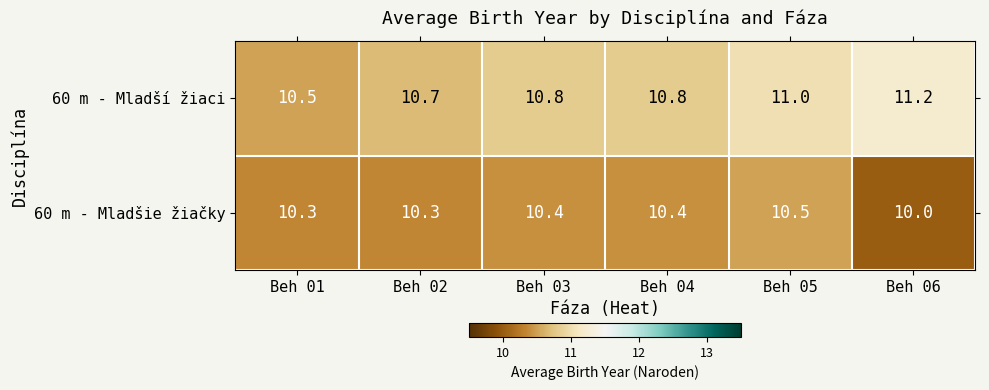

What is the difference between the highest and lowest values at Beh 03?

0.4